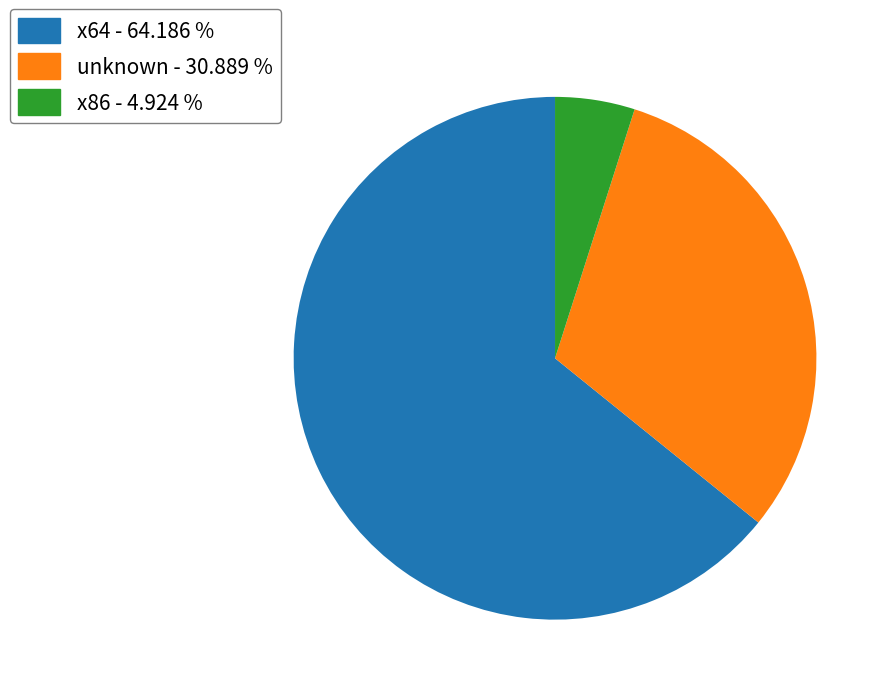

Is there a majority slice in this chart?

Yes